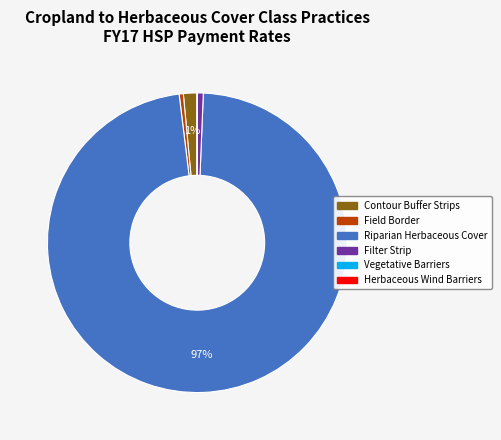

Is there a majority slice in this chart?

Yes